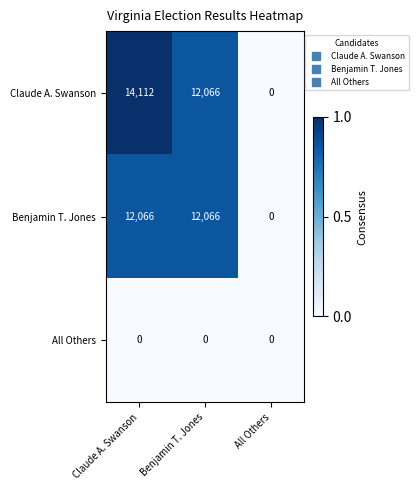

What is the difference between the Benjamin T. Jones values at Benjamin T. Jones and All Others?

12066